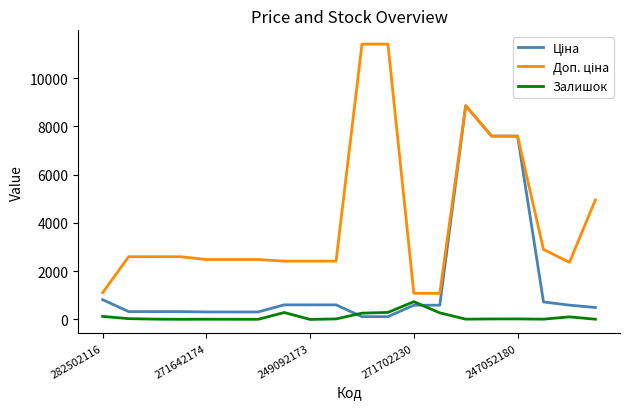

What is the greatest value displayed?

11410.0